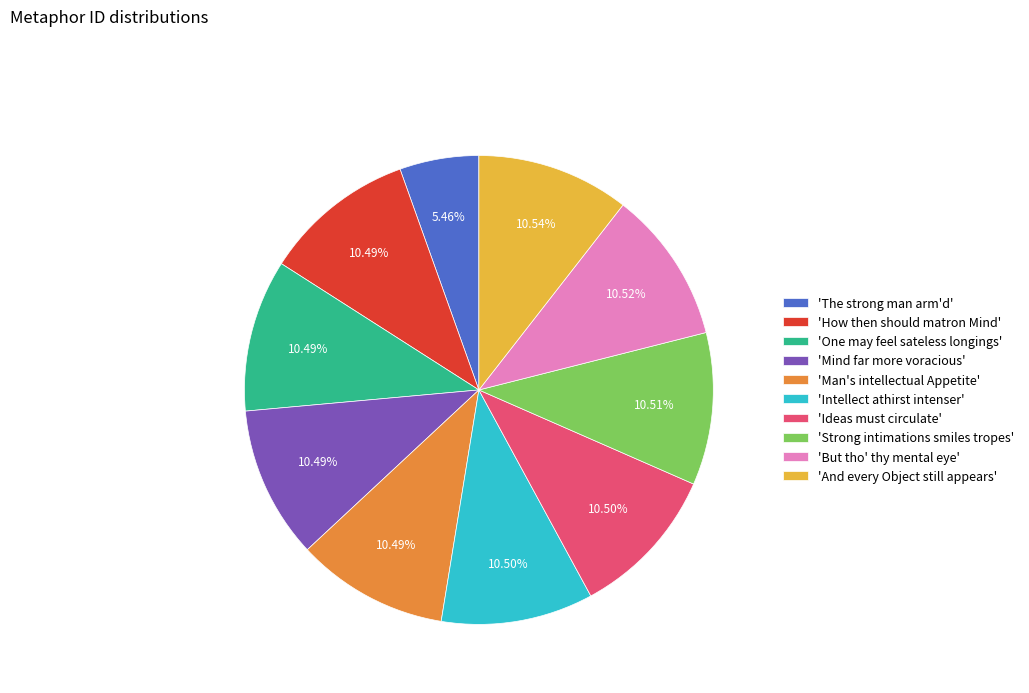

Do 'Man's intellectual Appetite' and 'Strong intimations smiles tropes' together represent more than half of the pie?

No